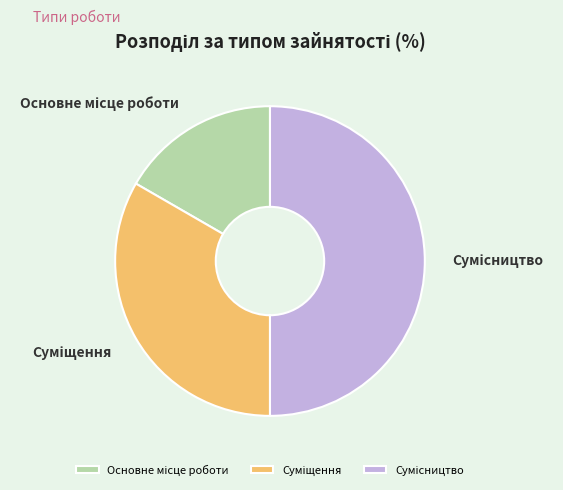

Is it true that Основне місце роботи is 17% of the pie?

True